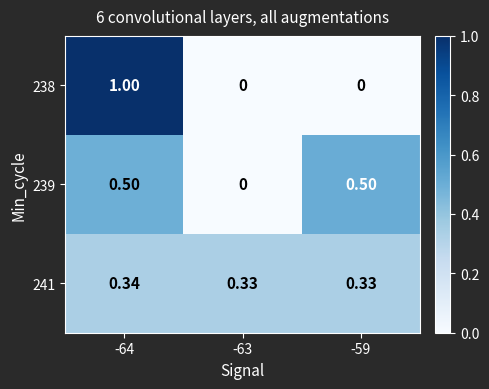

Is the value of 241 at -59 greater than the value of 239 at -64?

No